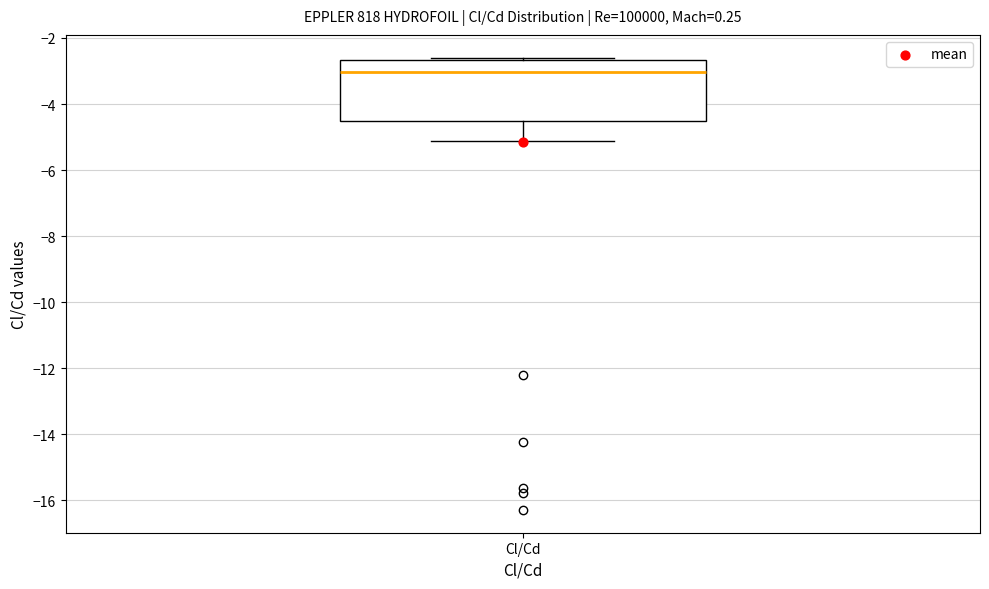

Transcribe this box plot: give where the median line is, the range the box spans, and where the two whiskers end, as read against the y-axis. The values are not printed on the chart, so give them approximately, as read against the axis.

median -3.0, box -4.6 to -2.6, whiskers -5.2 to -2.6 (just above the box's upper edge)